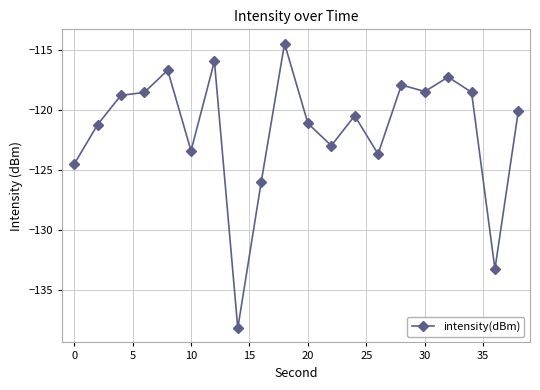

What is the value of the 2nd point from the left?

-121.2